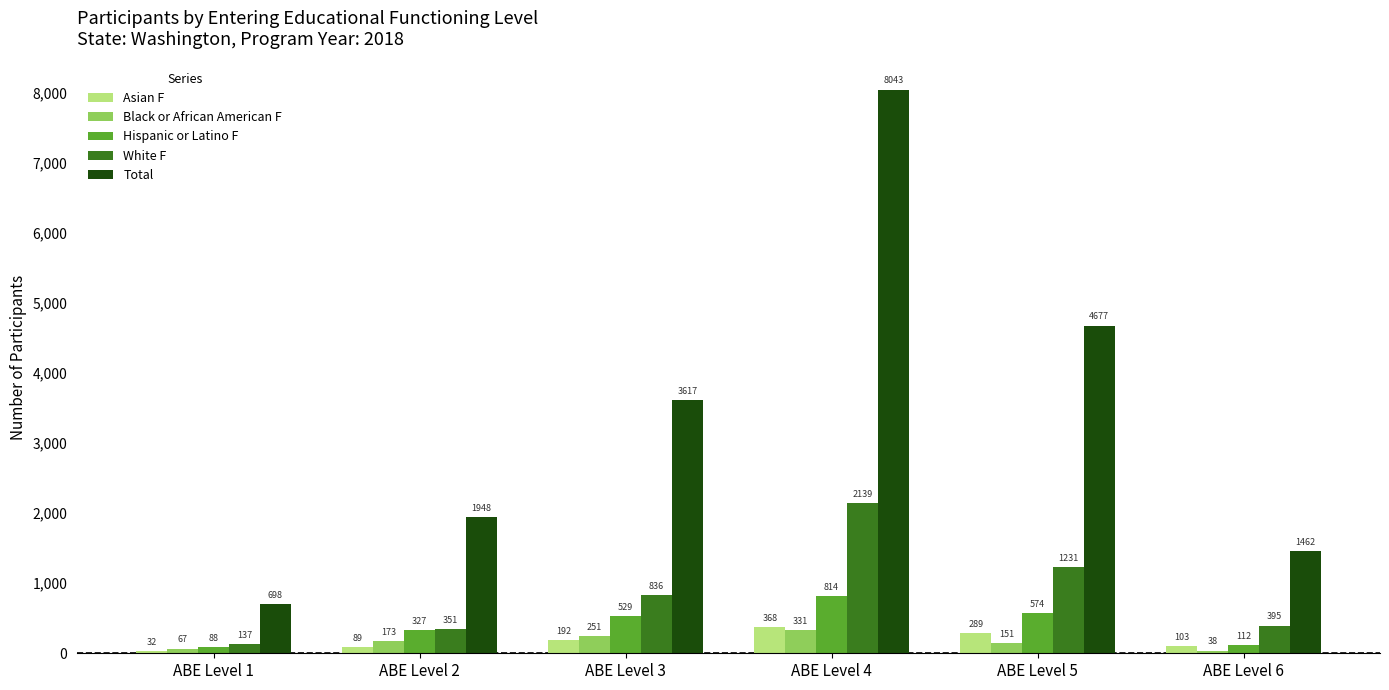

Reading left to right, list all the values displayed in this chart.

Asian F: 32	89	192	368	289	103
Black or African American F: 67	173	251	331	151	38
Hispanic or Latino F: 88	327	529	814	574	112
White F: 137	351	836	2139	1231	395
Total: 698	1948	3617	8043	4677	1462